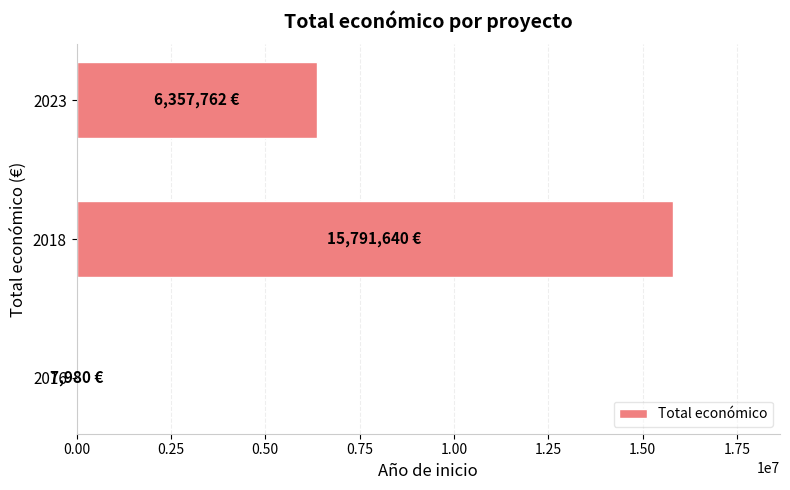

Is it true that the value at 2018 is 15791640?

True